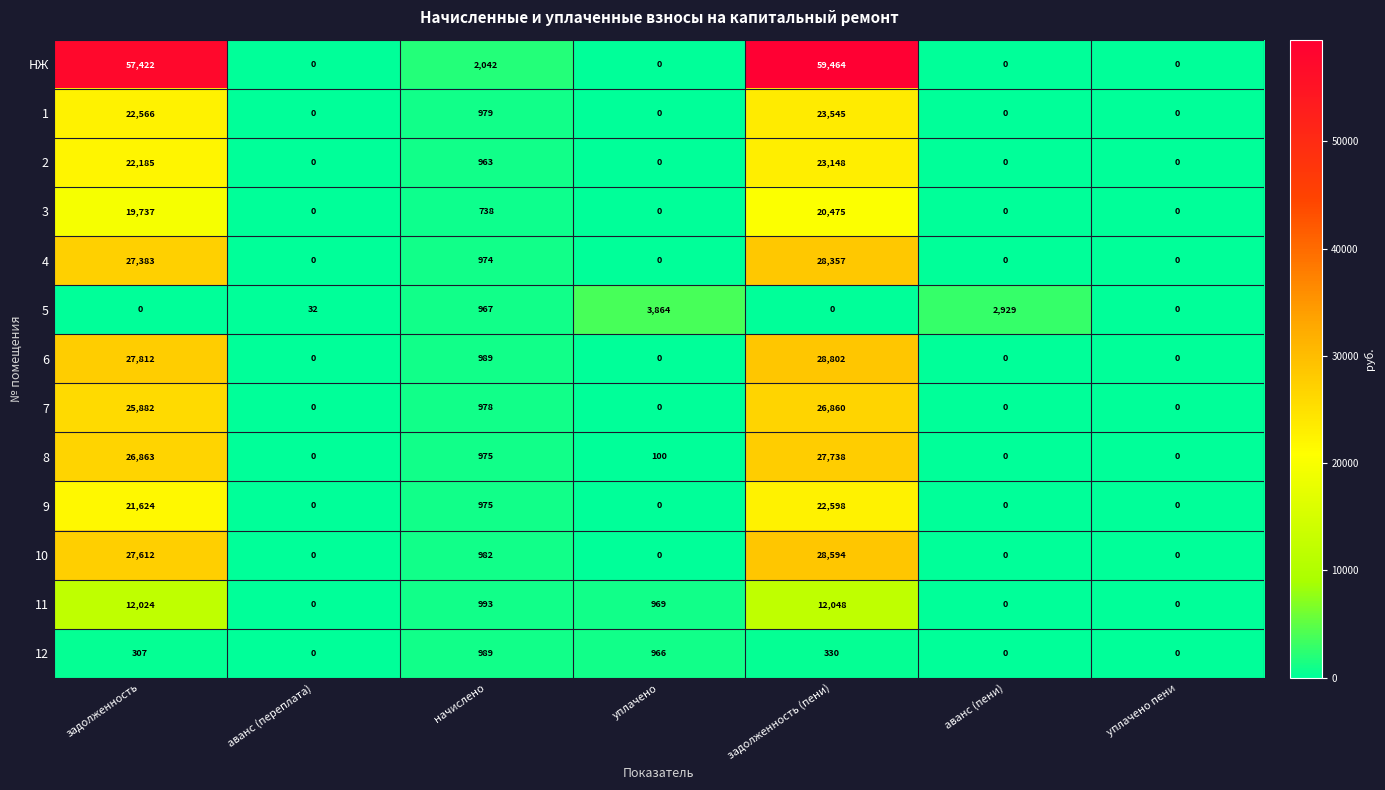

Rank the series by their maximum value, from lowest to highest.

12, 5, 11, 3, 9, 2, 1, 7, 8, 4, 10, 6, НЖ